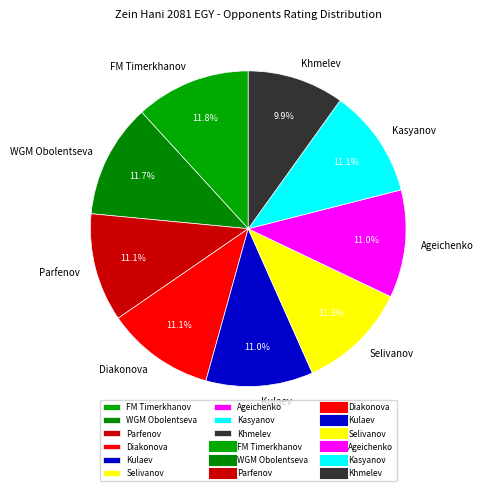

Is Diakonova the majority of the pie?

No